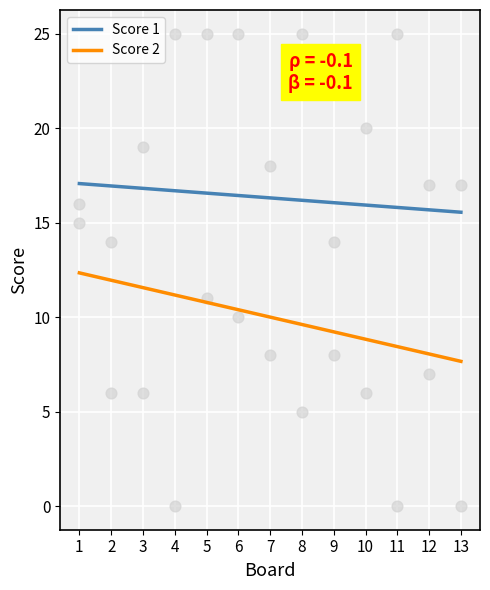

Which series has the largest total across all categories?

Score 1